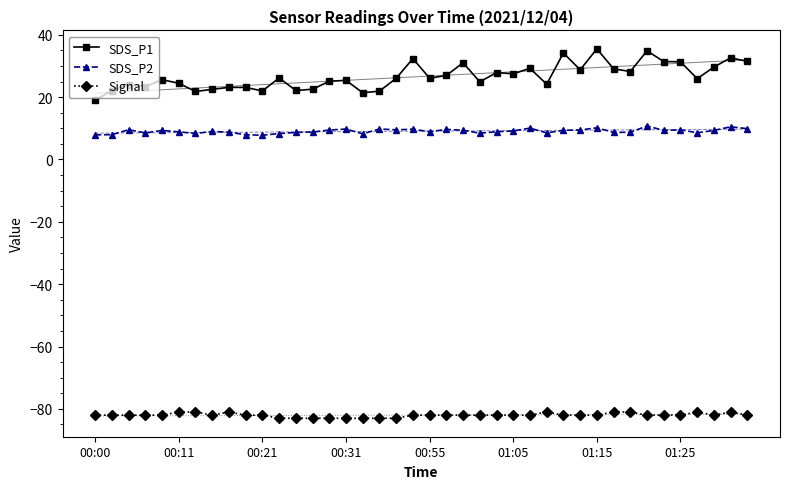

The value of SDS_P2 at 8 is 8.8. True or false?

True